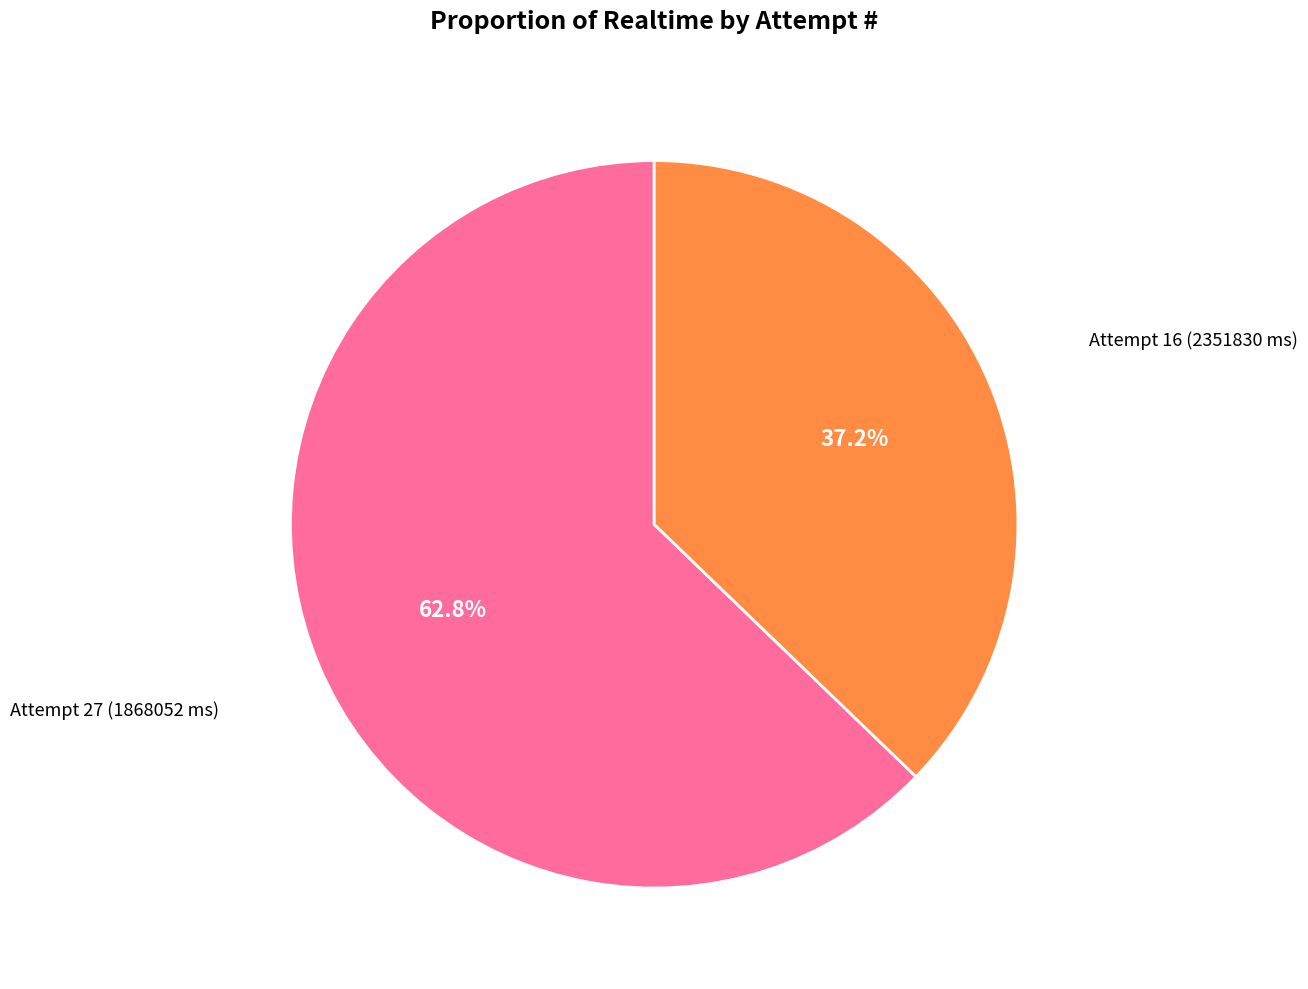

Is there a majority slice in this chart?

Yes